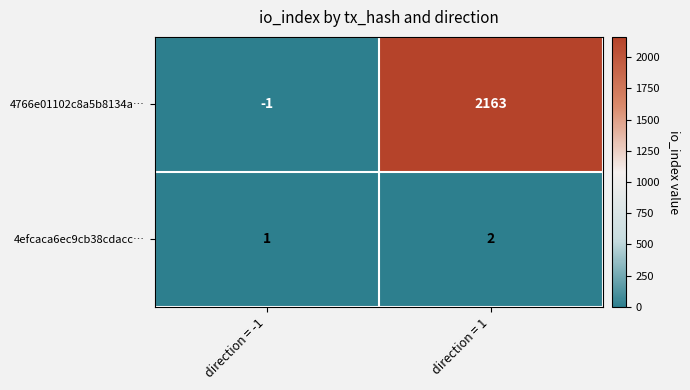

What is the sum of the 4efcaca6ec9cb38cdacc… values at direction = -1 and direction = 1?

3